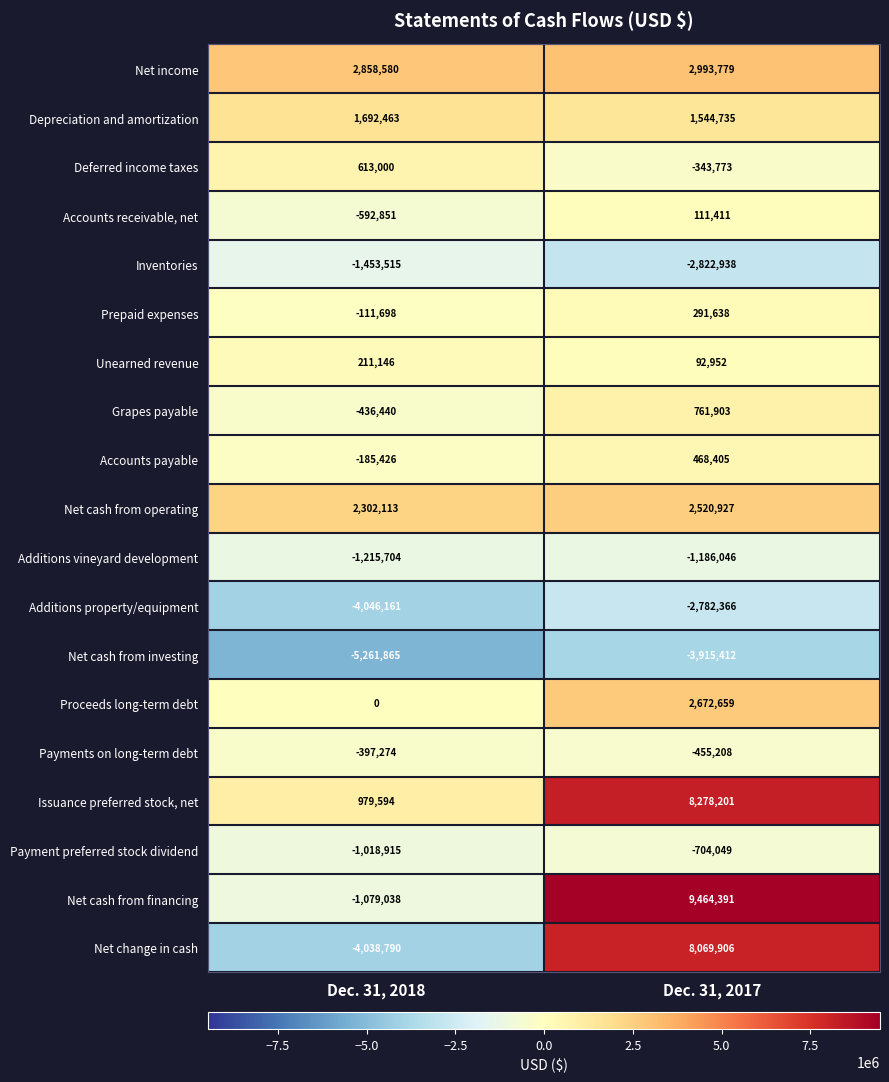

What is the difference between the highest and lowest values at Dec. 31, 2018?

8120445